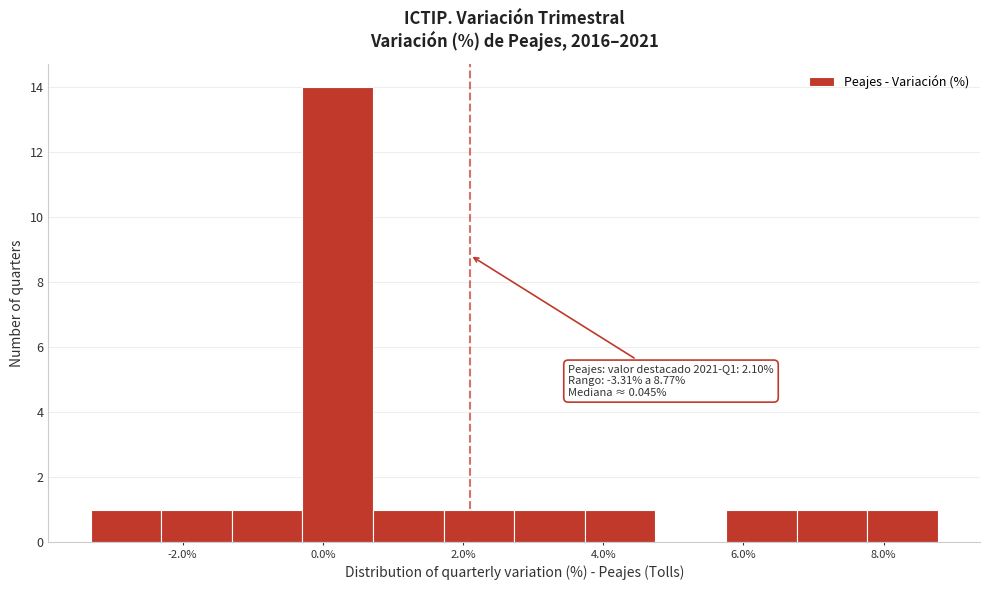

Over which range of the x-axis is the bar tallest?

-0.2 to 0.8